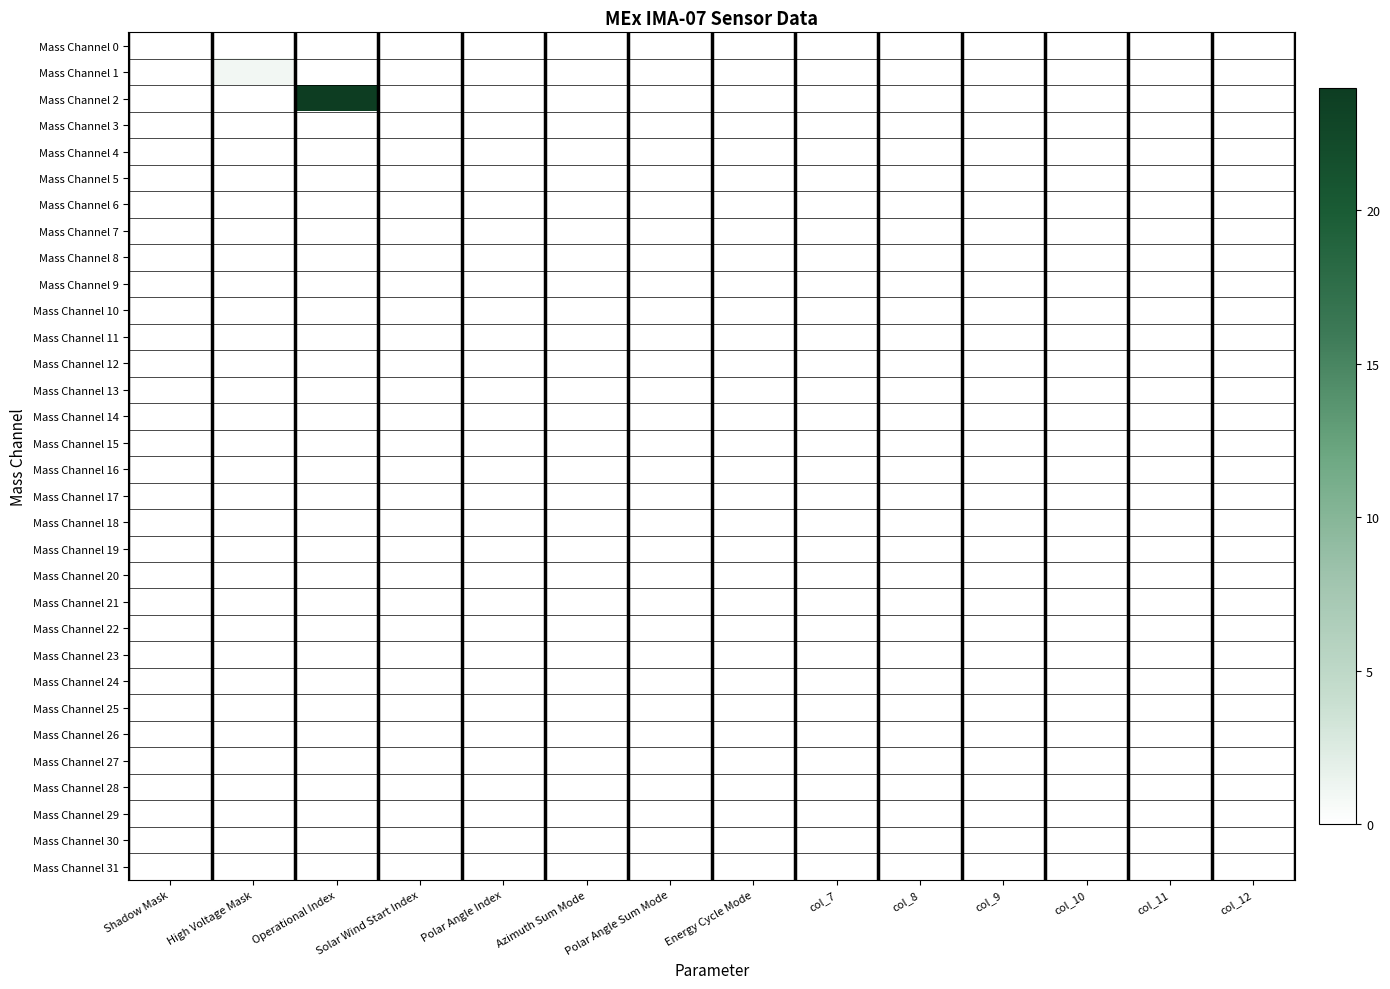

Which series changed the most between High Voltage Mask and col_9?

Mass Channel 1